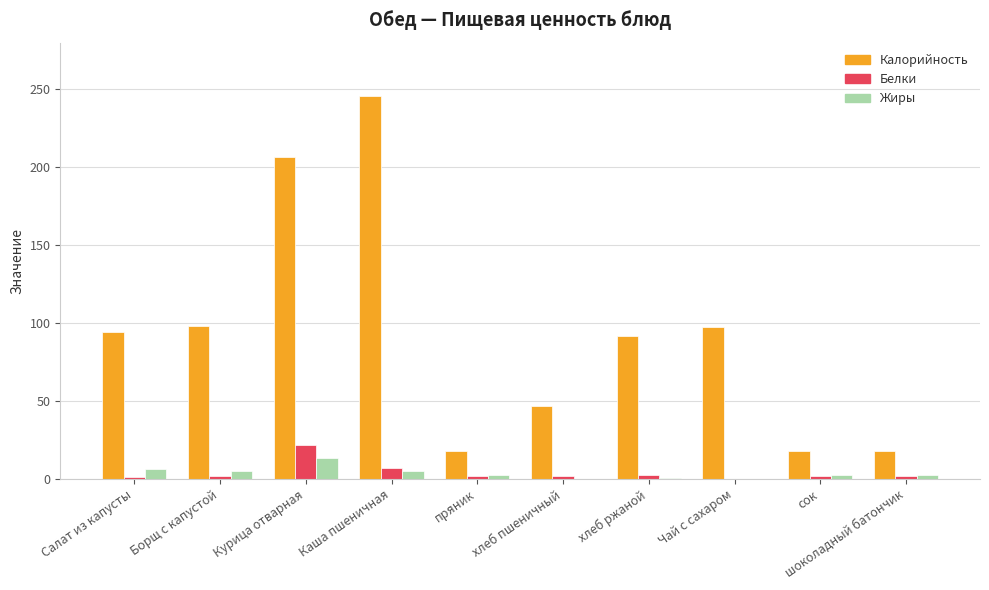

The Жиры series shows 2.3 at шоколадный батончик. True or false?

True